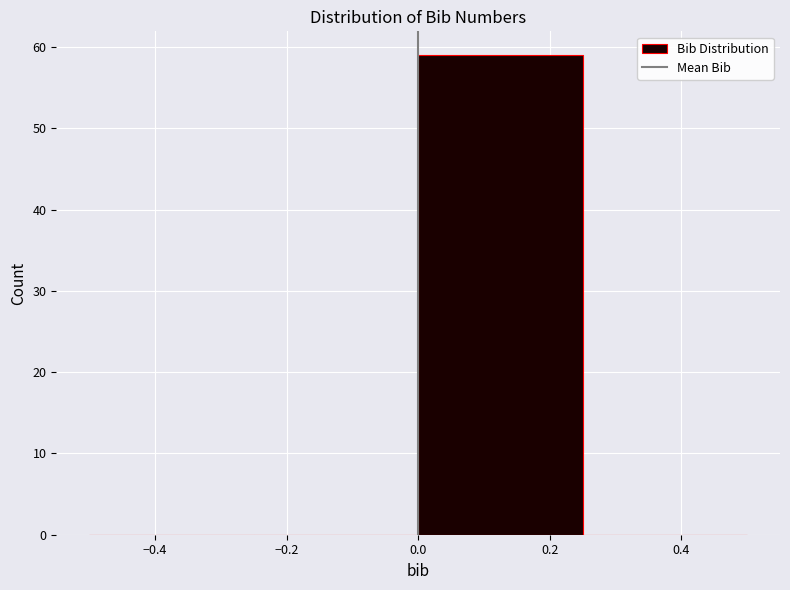

Reading left to right, transcribe this chart: for each bar, give the range it covers on the x-axis and its height. The values are not printed on the chart, so give them approximately, as read against the axis.

-0.50 to -0.25: 0
-0.25 to 0.00: 0
0.00 to 0.25: 59
0.25 to 0.50: 0